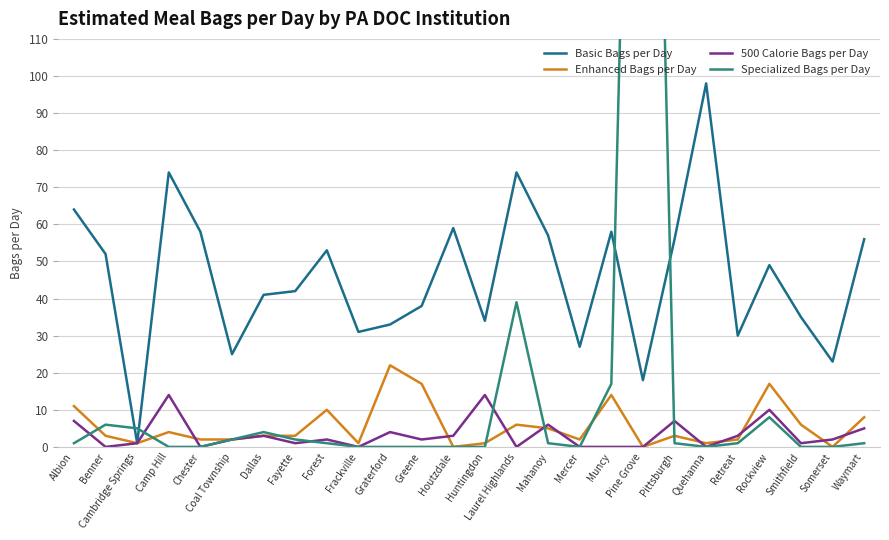

At Chester, list the series in order from largest to smallest.

Basic Bags per Day, Enhanced Bags per Day, 500 Calorie Bags per Day, Specialized Bags per Day